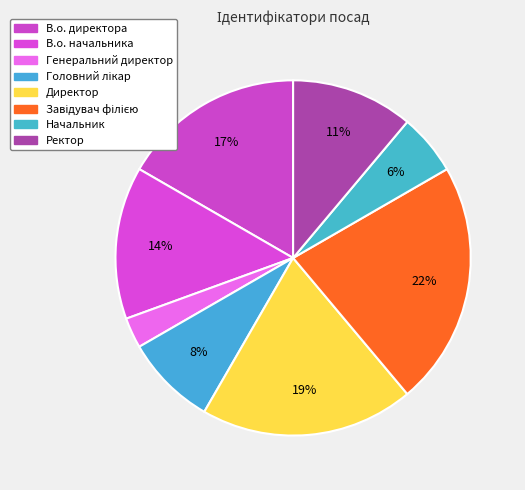

What percentage do Головний лікар and В.о. директора together represent?

25.0%